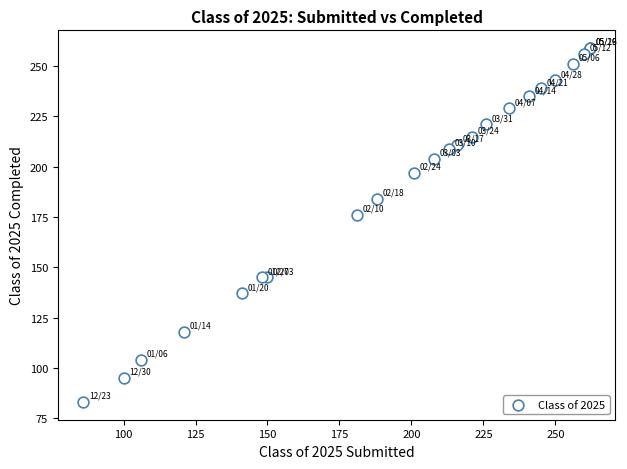

What Y value in the scatter plot is closest to 171?

176